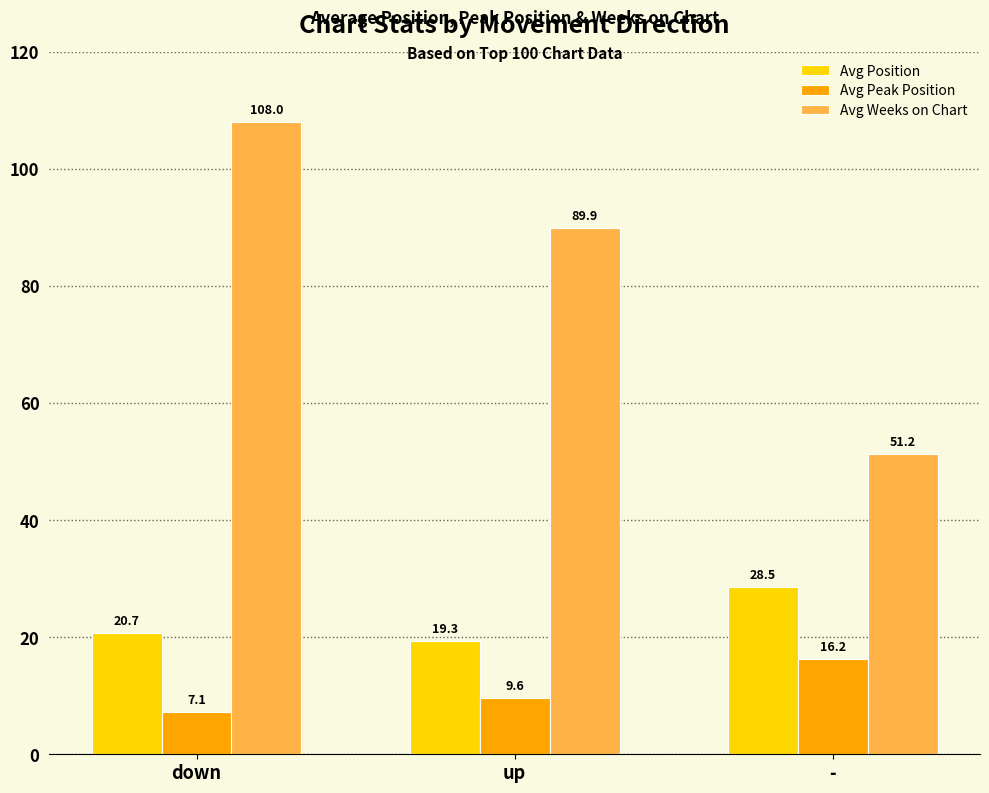

What is the total value across all series at up?

118.9